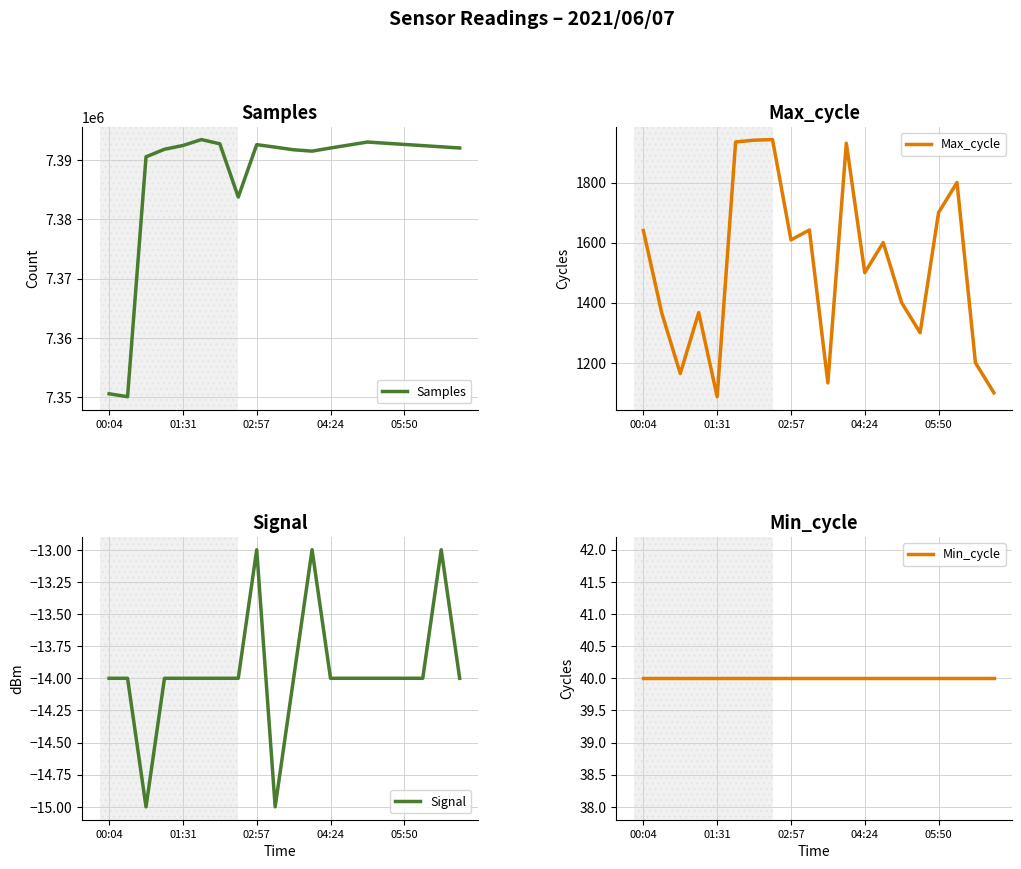

Is it true that Samples equals 4507000 at 5?

False